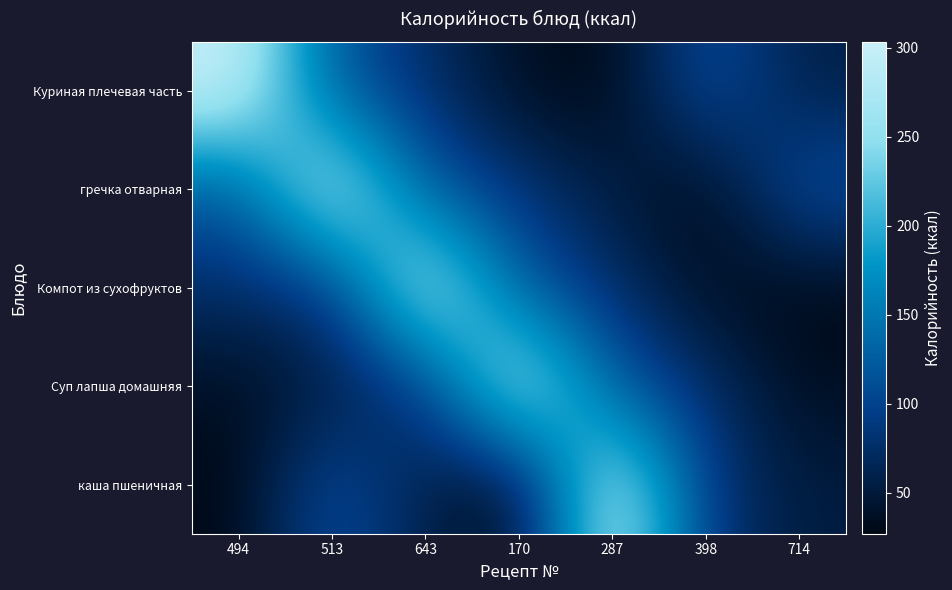

Which series has the largest range (max minus min)?

Куриная плечевая часть